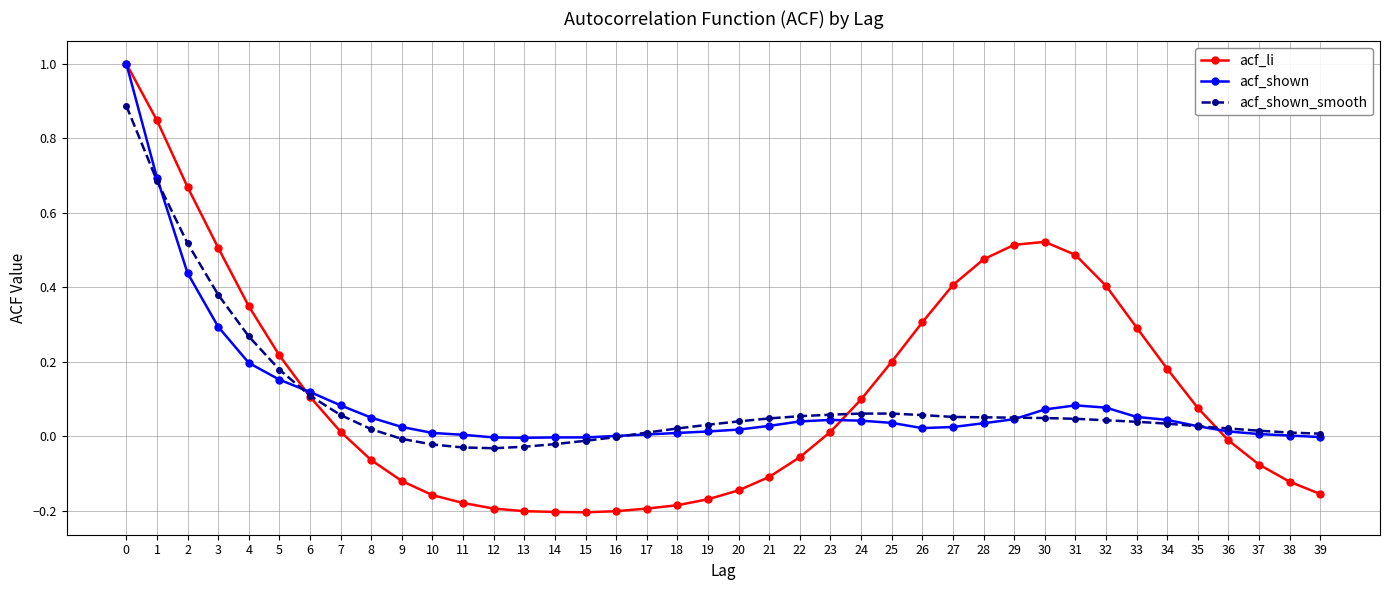

How many data points in acf_li are less than 0?

19